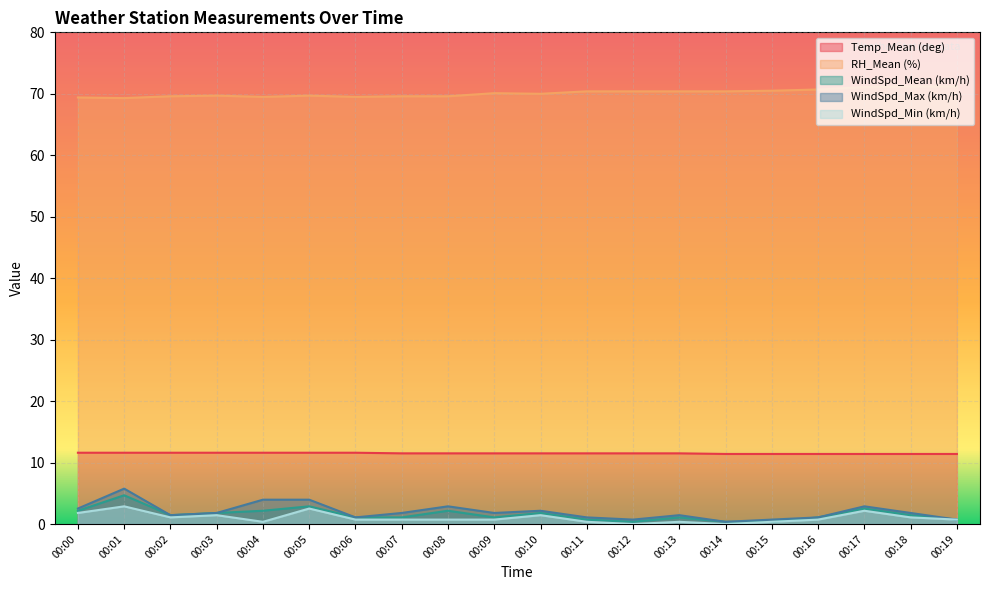

What is the difference between the highest and lowest values at 00:19?

70.5